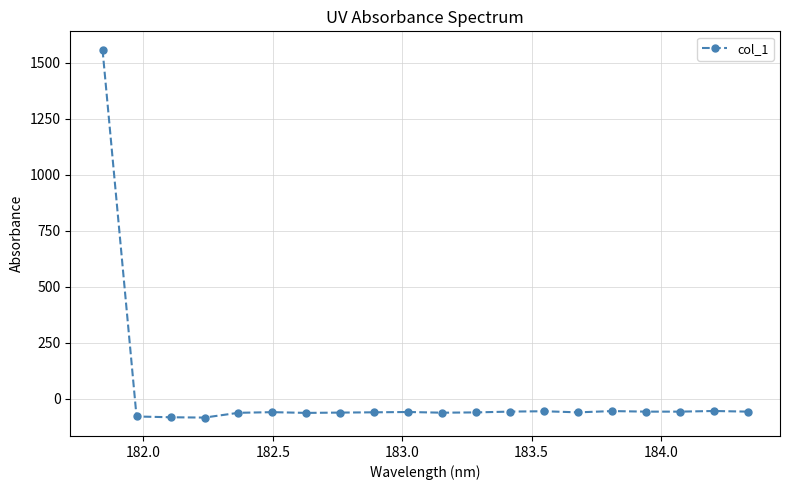

How many values are above zero?

1